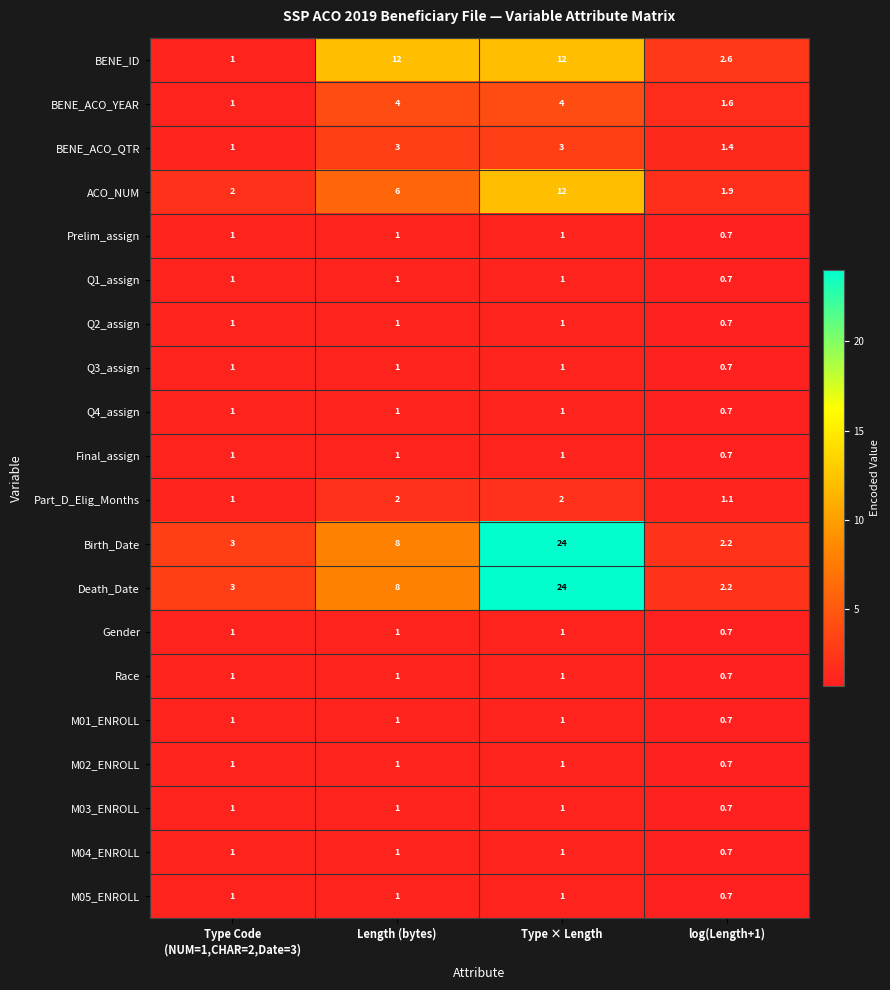

At which category is the sum across all series the highest?

Type × Length